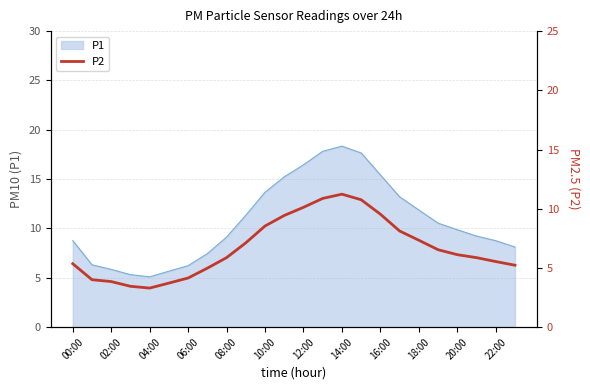

What is the difference between the values at 06:00 and 02:00?

0.6